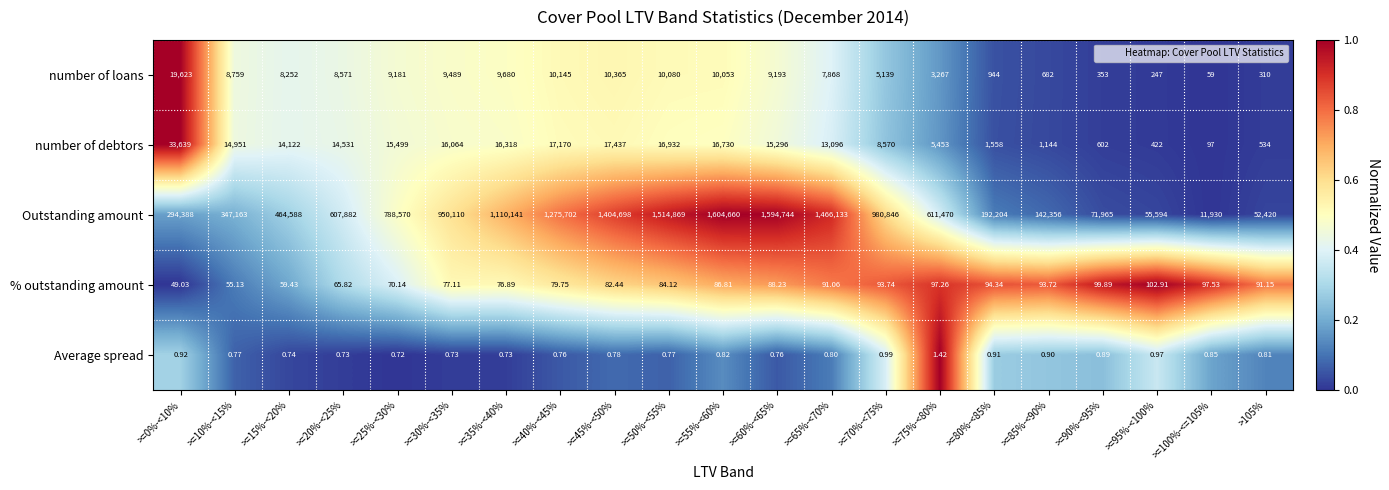

At how many categories does at least one series exceed 0?

21